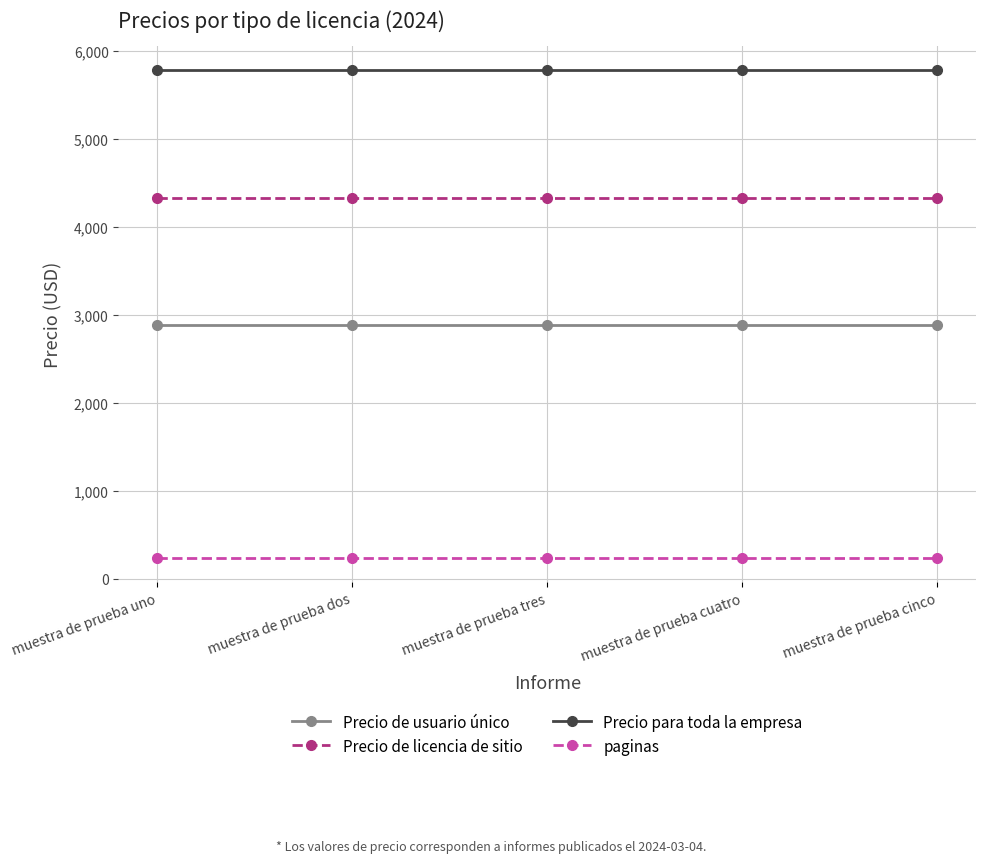

The value of Precio de licencia de sitio at muestra de prueba tres is 5675. True or false?

False